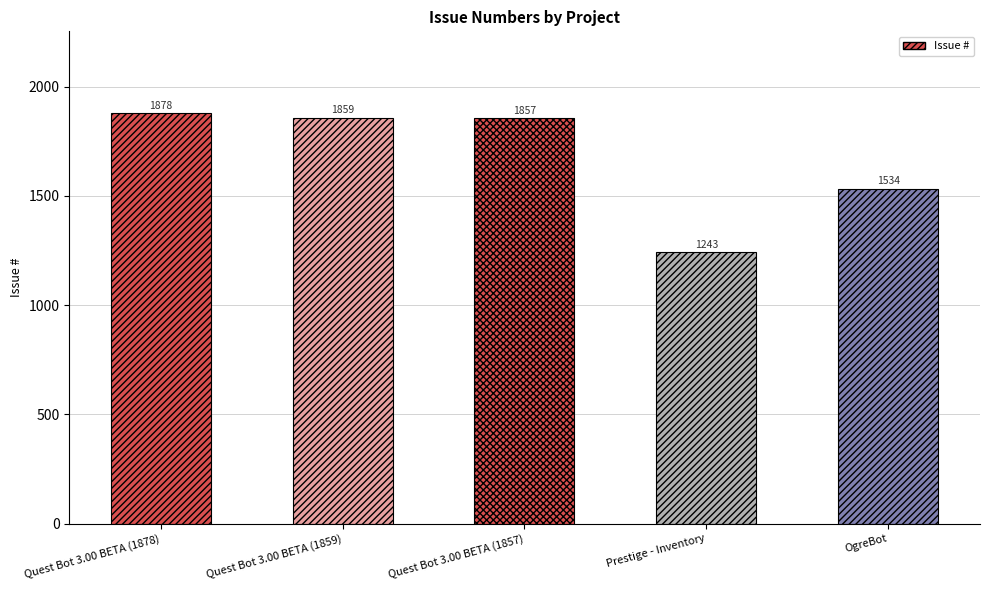

The chart shows a value of 1878 at Quest Bot 3.00 BETA (1878). True or false?

True